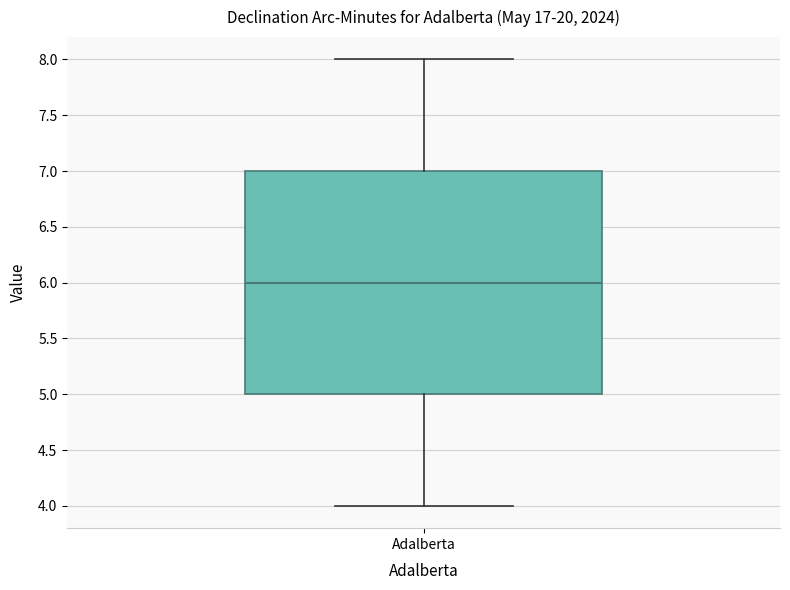

Read this box plot against the y-axis: the position of the median line, the range covered by the box, and the ends of both whiskers. The values are not printed on the chart, so give them approximately, as read against the axis.

median 6, box 5 to 7, whiskers 4 to 8